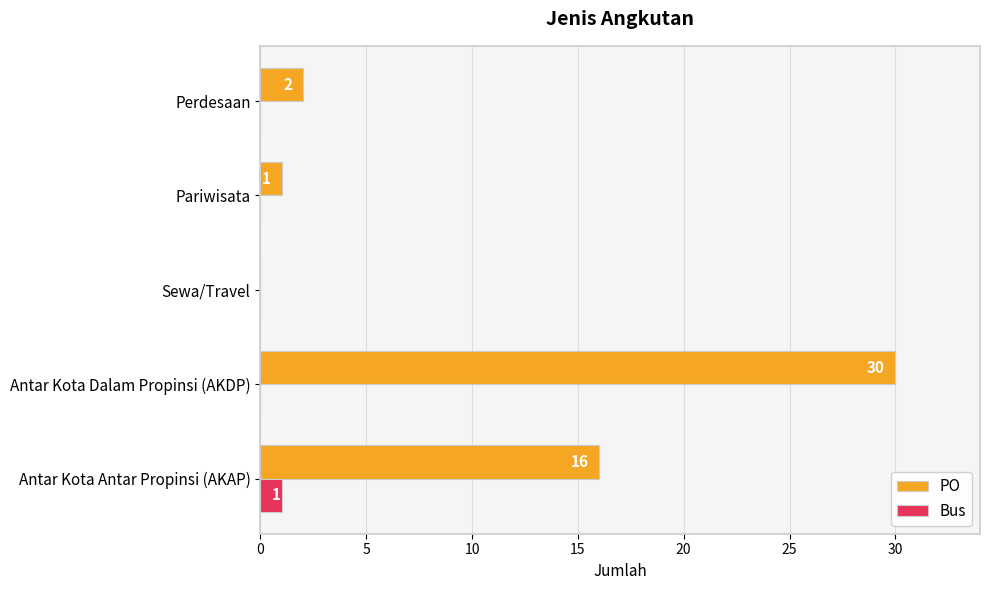

True or false: PO has a value of 50 at Antar Kota Dalam Propinsi (AKDP).

False